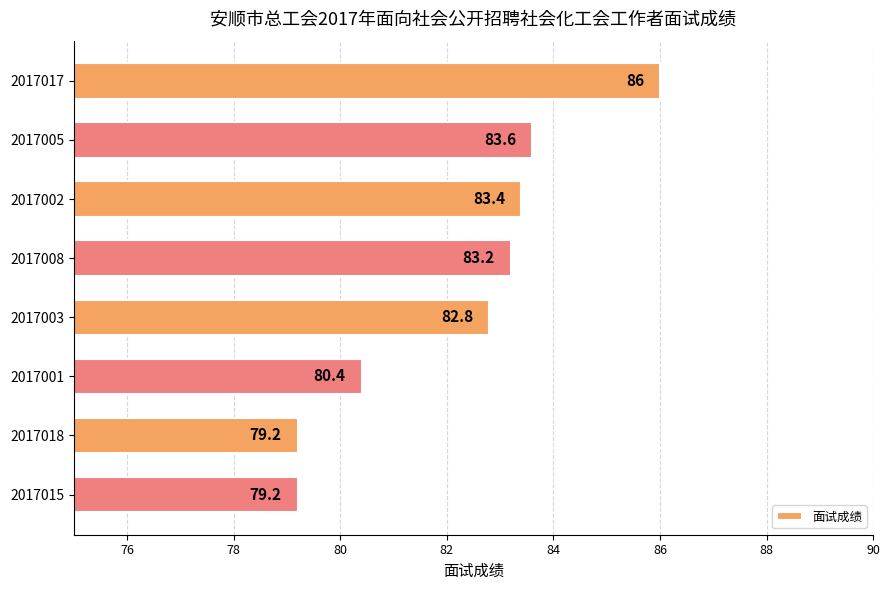

Reading top to bottom, what are all the values shown in this chart?

86.0	83.6	83.4	83.2	82.8	80.4	79.2	79.2